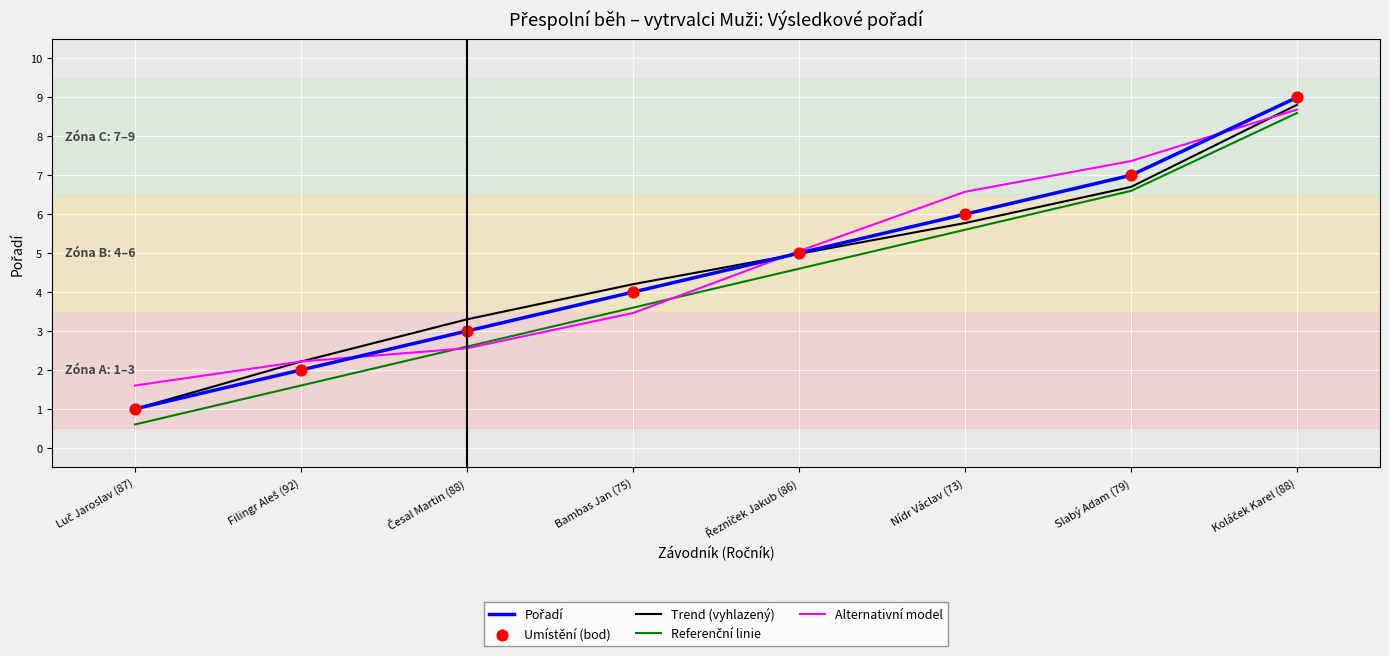

What position from the right is Slabý Adam (79)?

2